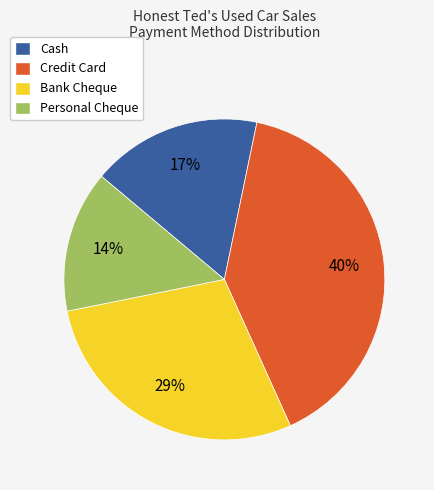

Is Credit Card the majority of the pie?

No